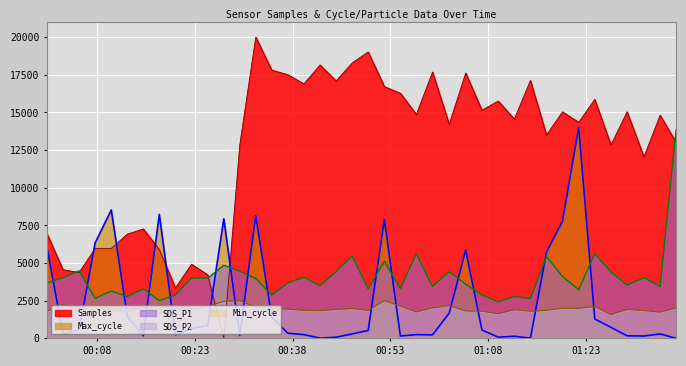

What is the maximum value for Max_cycle?

14000.0